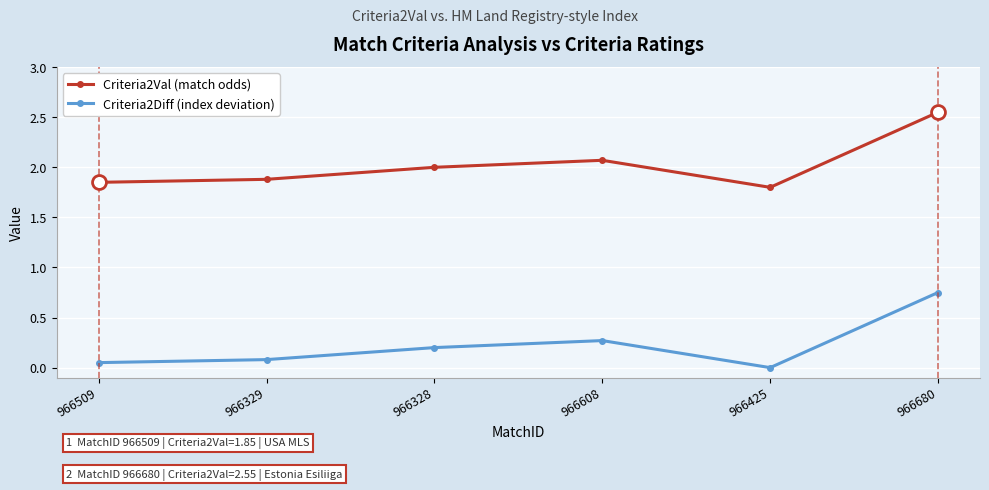

What is the total value across all series at 966329?

2.0